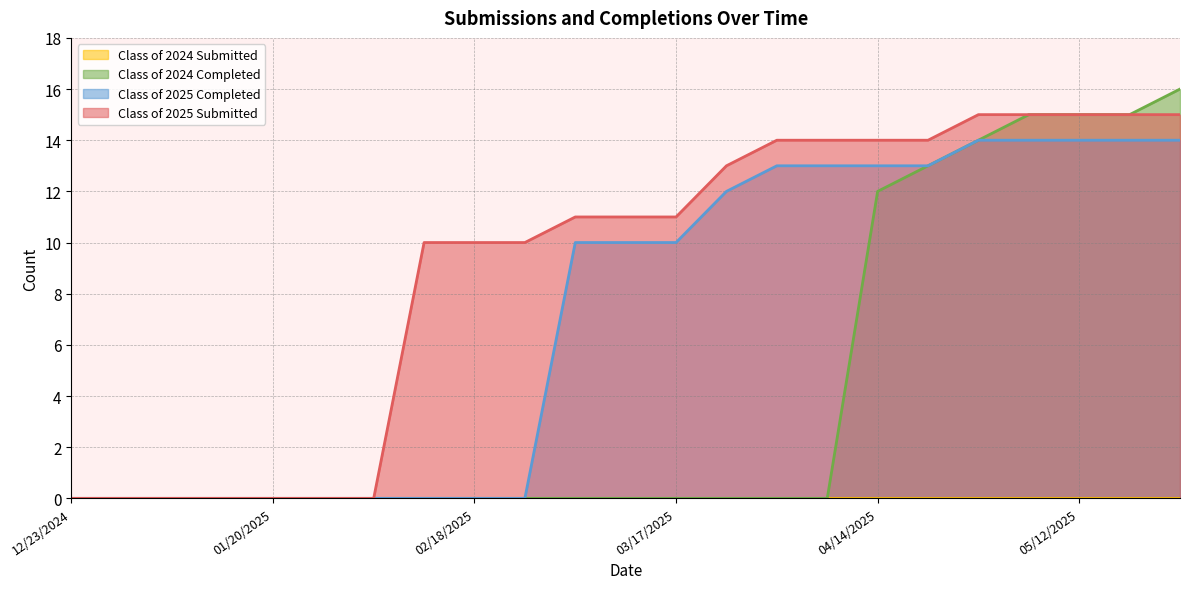

Does the chart have visible grid lines?

Yes